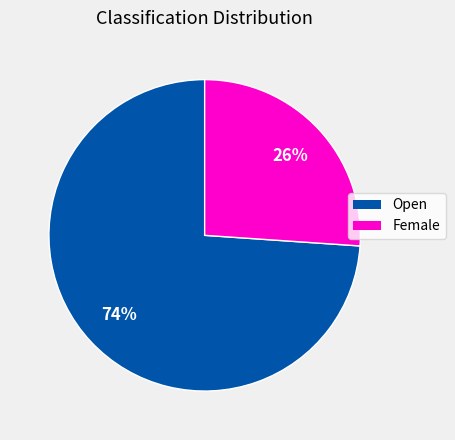

Is there any slice that represents more than half of the pie?

Yes